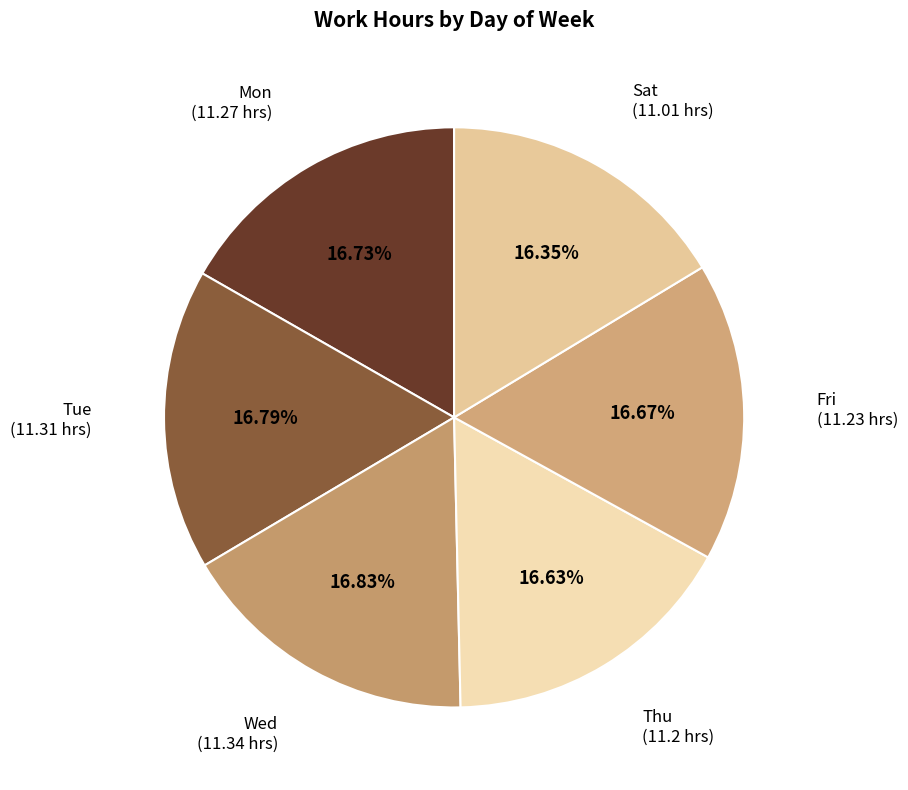

What portion of the pie excludes Tue?

83.2%